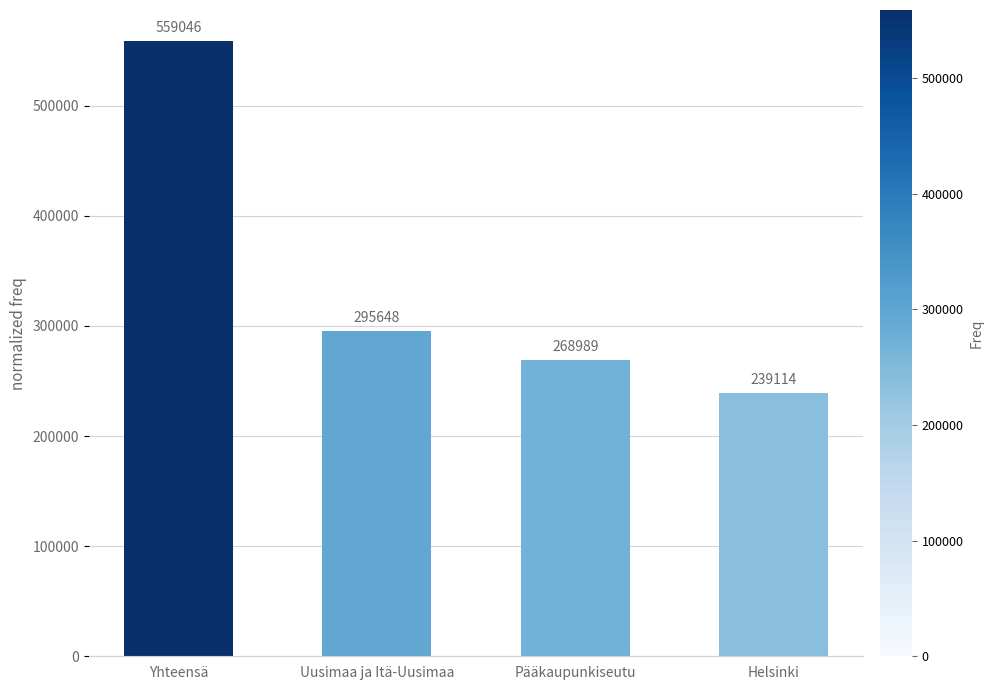

What position from the right is Pääkaupunkiseutu?

2